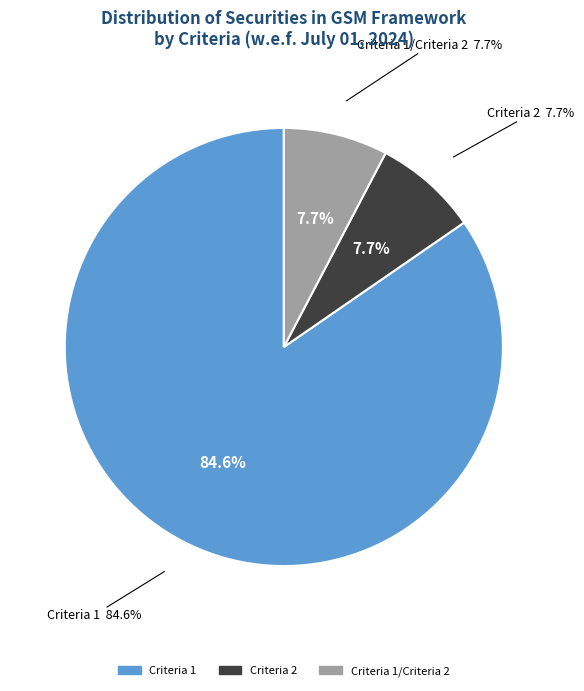

Is there a majority slice in this chart?

Yes